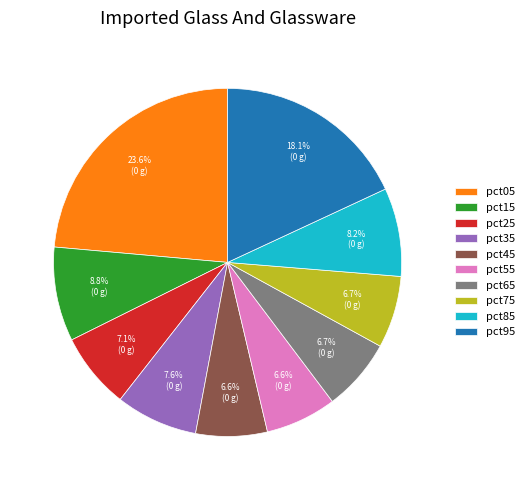

Which slice is the largest?

pct05